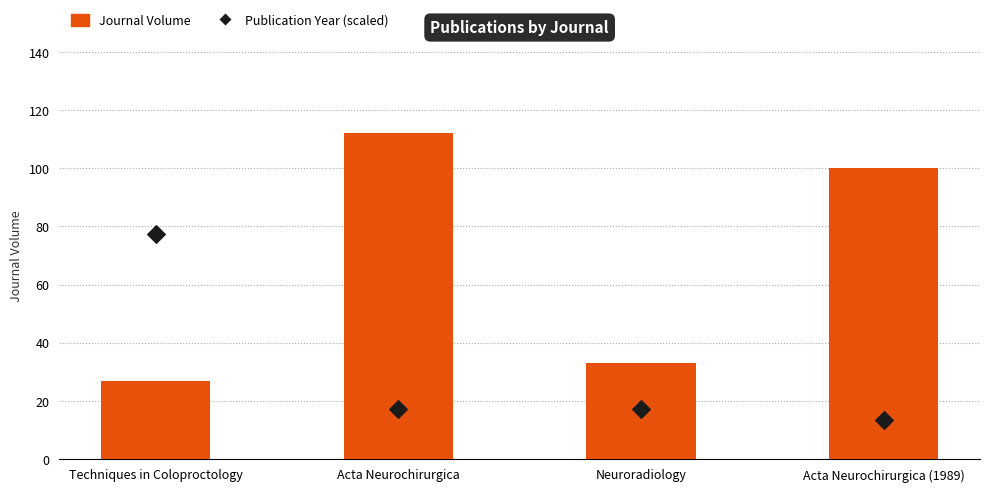

Which series has the largest total across all categories?

Journal Volume